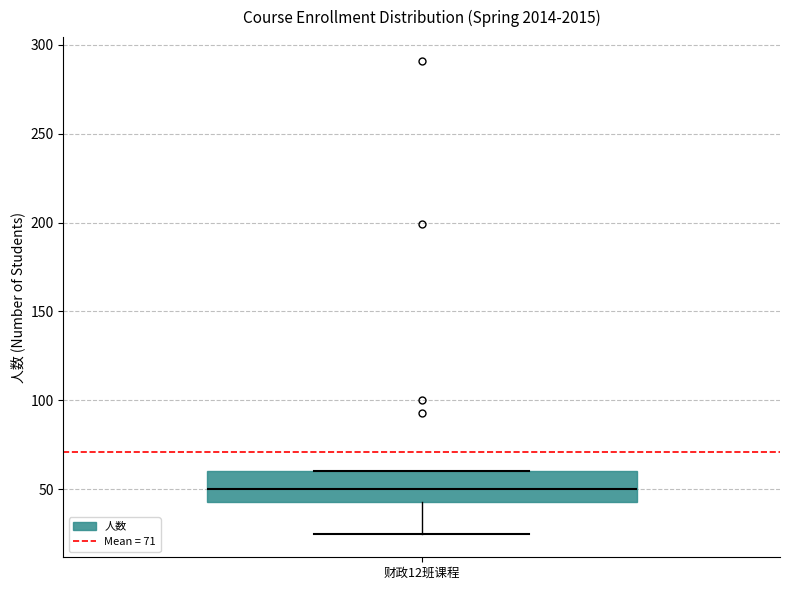

Read this box plot against the y-axis: the position of the median line, the range covered by the box, and the ends of both whiskers. The values are not printed on the chart, so give them approximately, as read against the axis.

median 50, box 45 to 60, whiskers 25 to 60